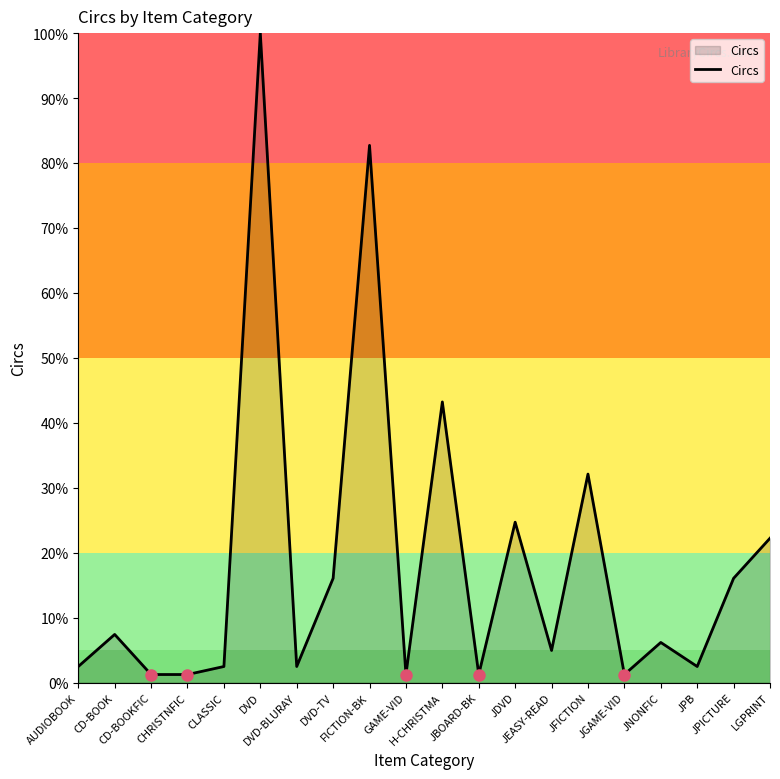

What is the greatest value displayed?

100.0